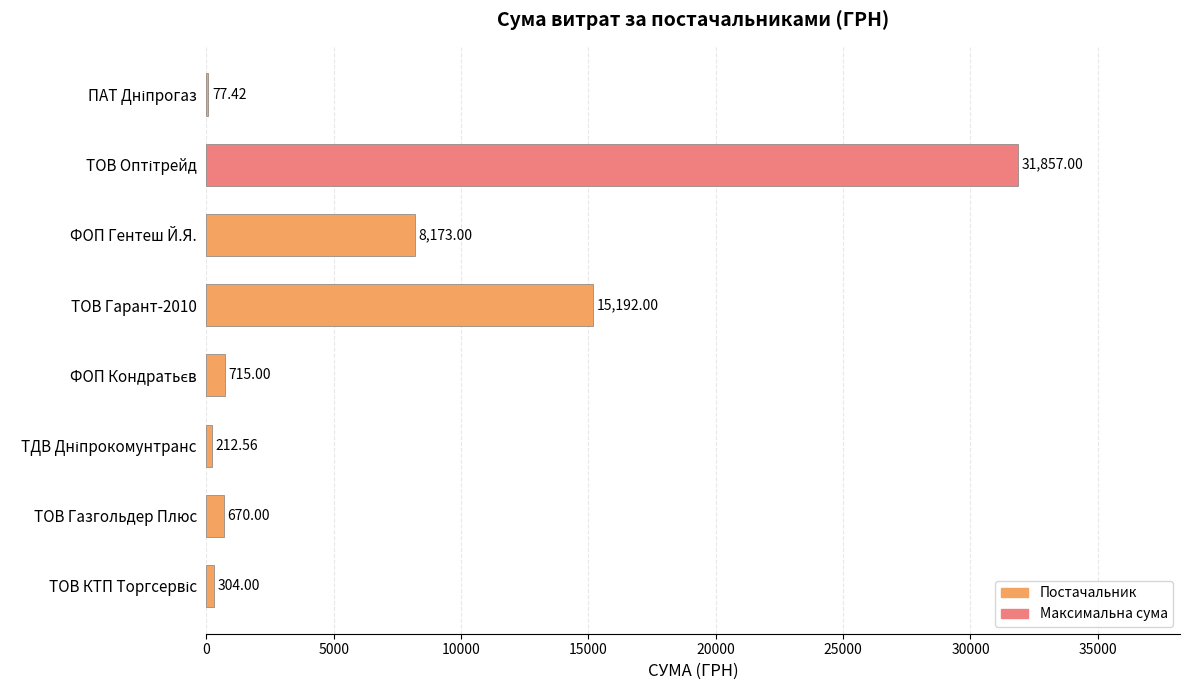

What is the sum of all values?

57201.0